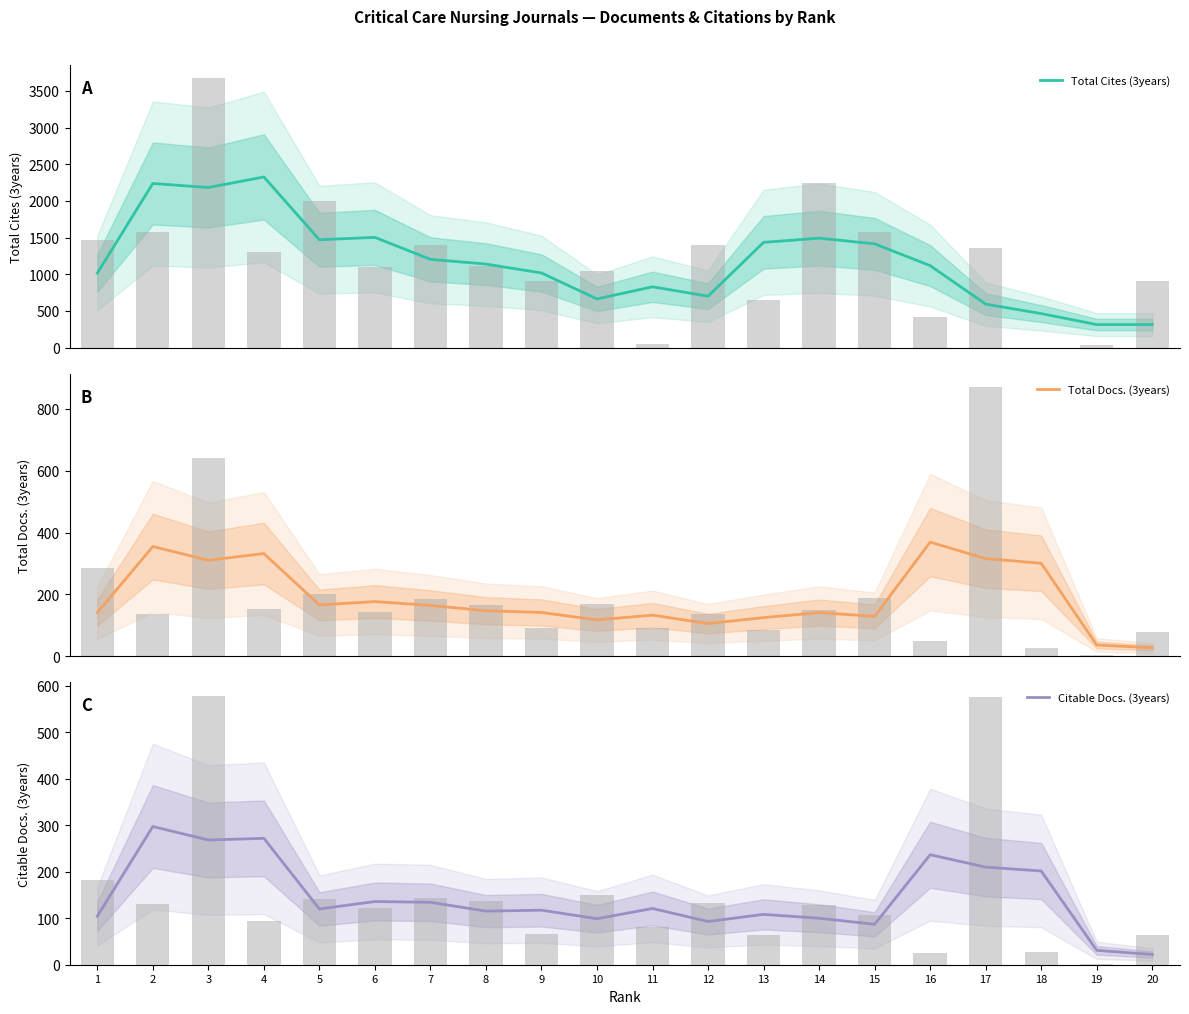

The value of Total Cites (3years) at 4 is 4187.1. True or false?

False